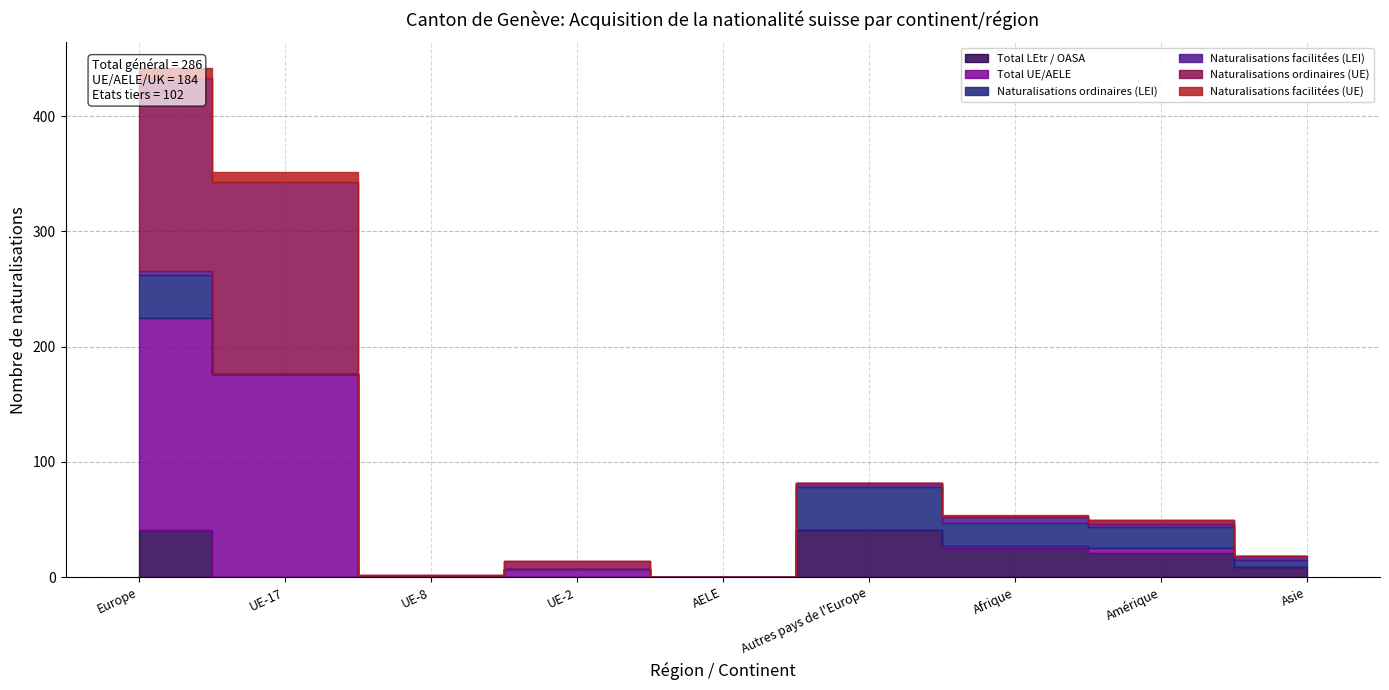

What is the difference between the Total UE/AELE values at Autres pays de l'Europe and UE-17?

176